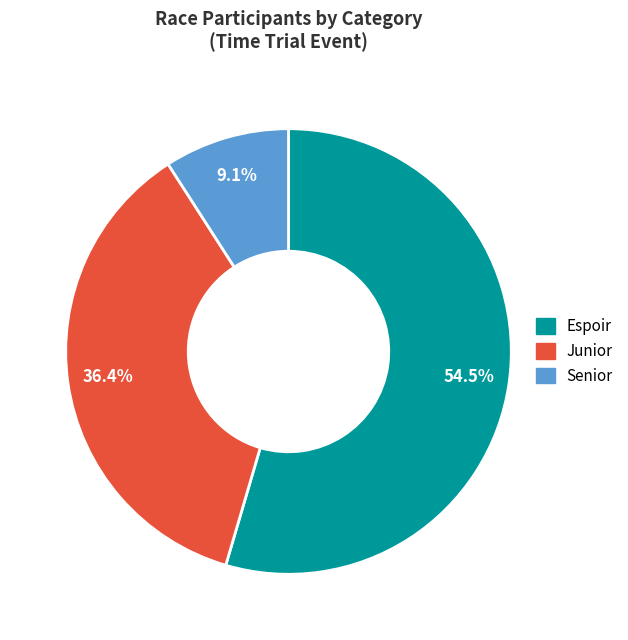

Which has a higher value, Espoir or Junior?

Espoir